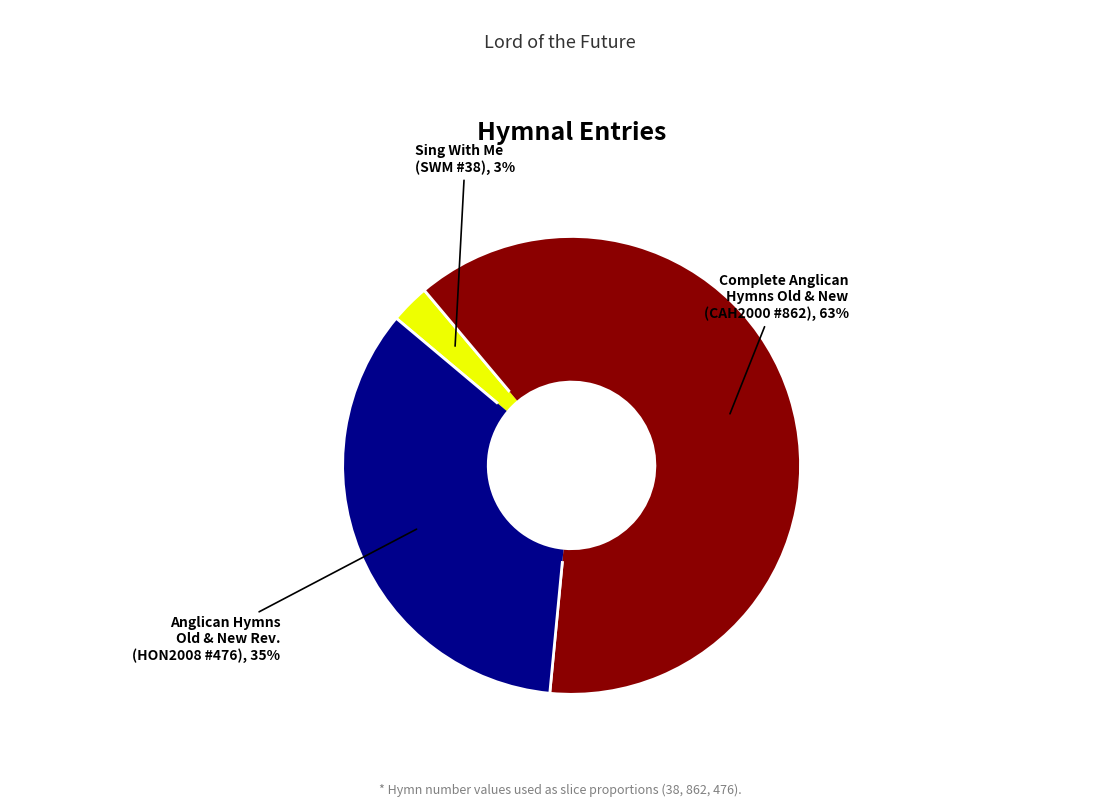

To the nearest percent, what is the average slice percentage?

33%